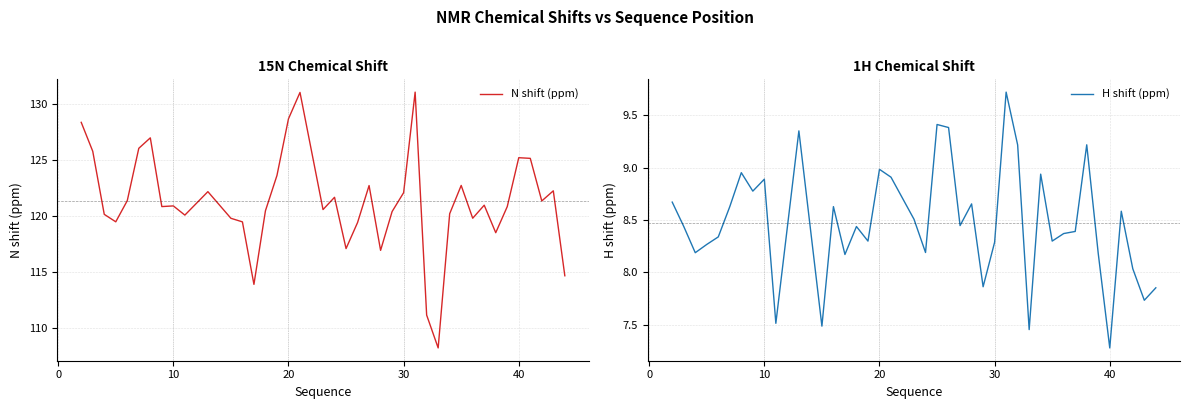

What is the lowest value of the N shift (ppm) series?

108.2